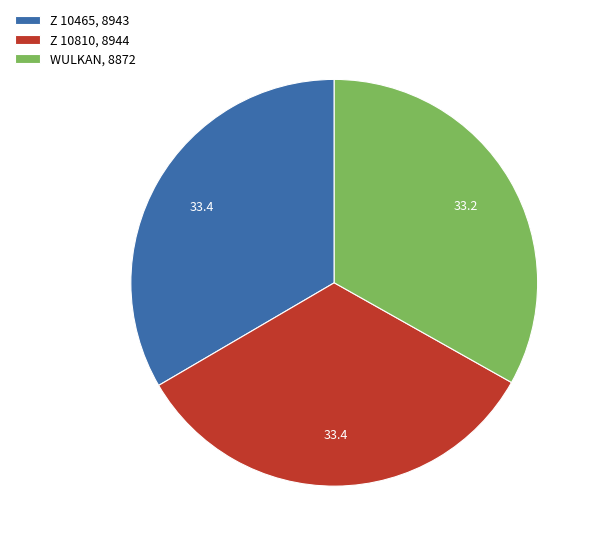

What is the ratio of the value at Z 10810, 8944 to the value at WULKAN, 8872?

1.0